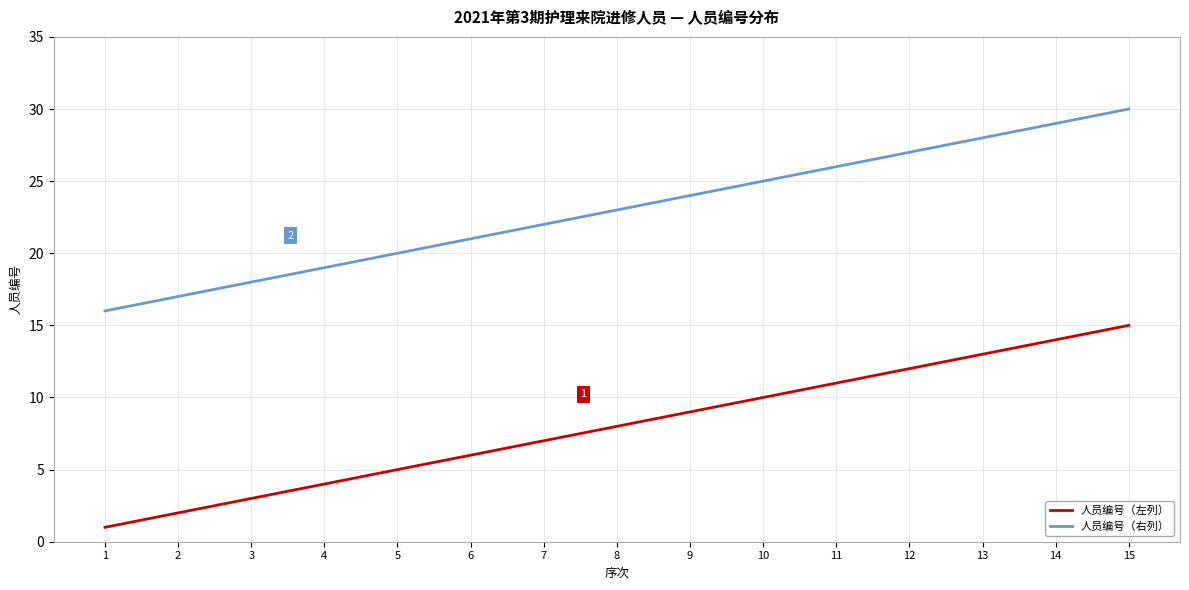

What is the sum of the 人员编号（左列） values at 4 and 7?

11